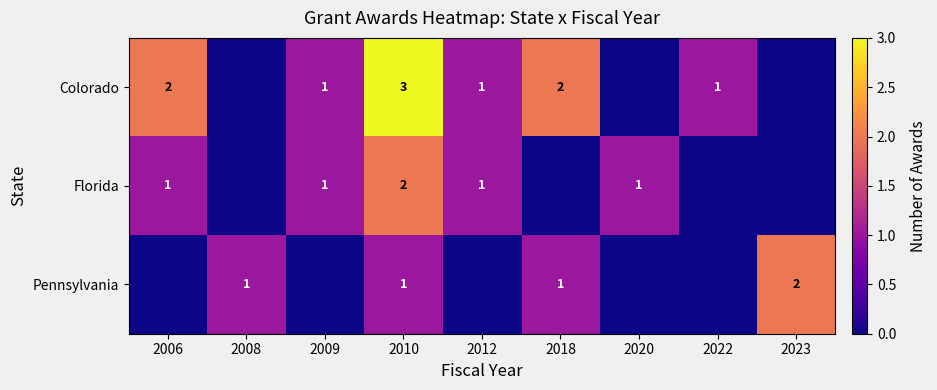

What is the difference between the highest and lowest values at 2008?

1